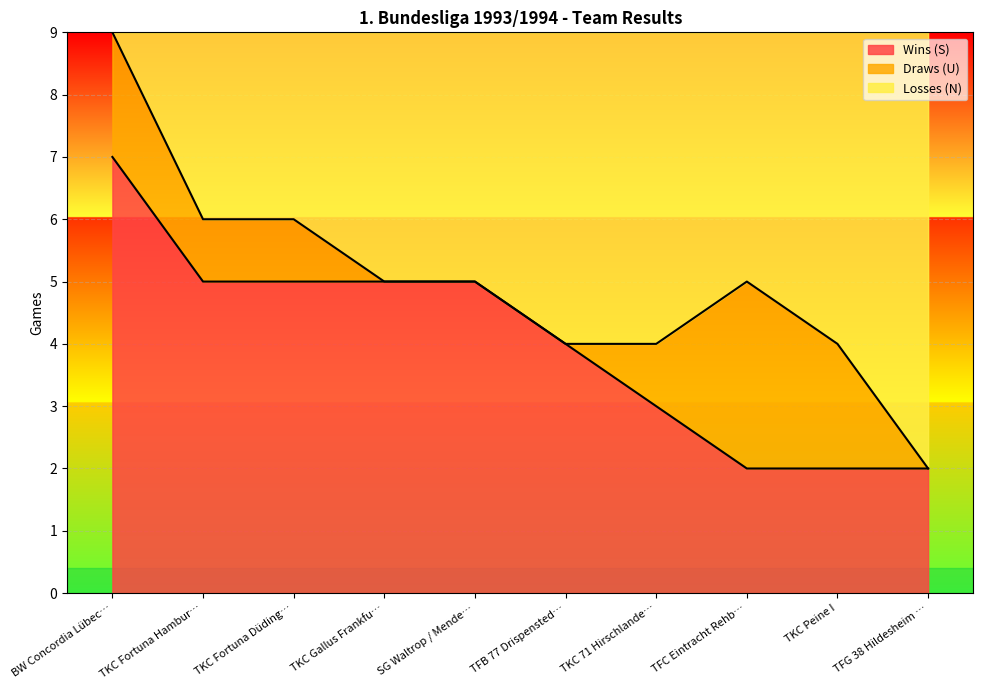

The Wins (S) series shows 6 at TFB 77 Drispensted…. True or false?

False